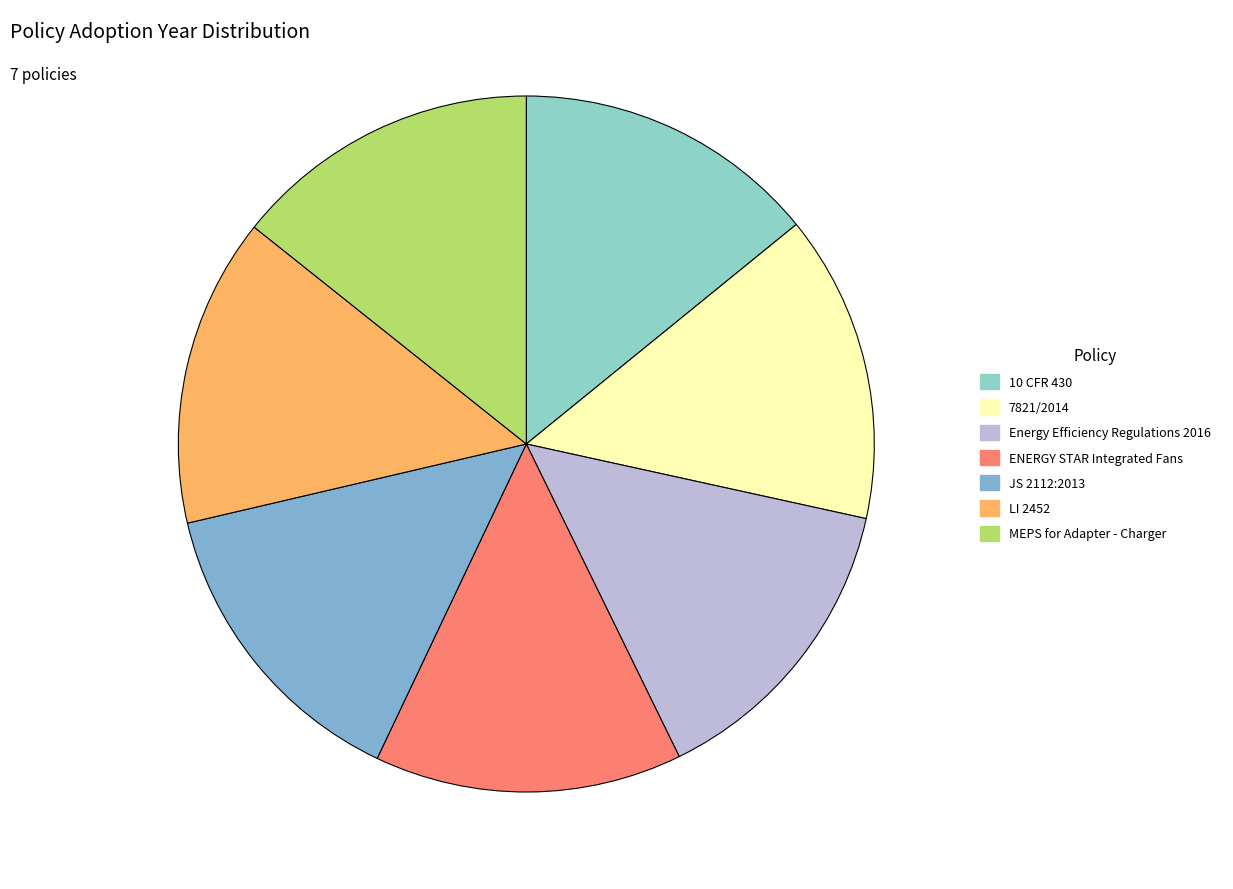

What is the largest slice in the pie chart?

LI 2452